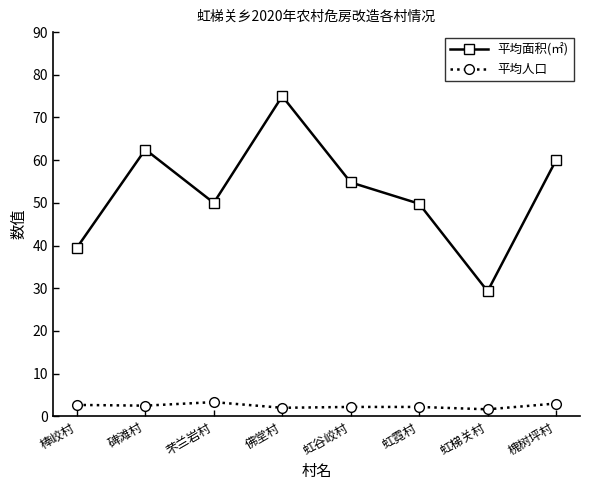

In 平均人口, how many points are lower than both neighbors (excluding endpoints)?

3